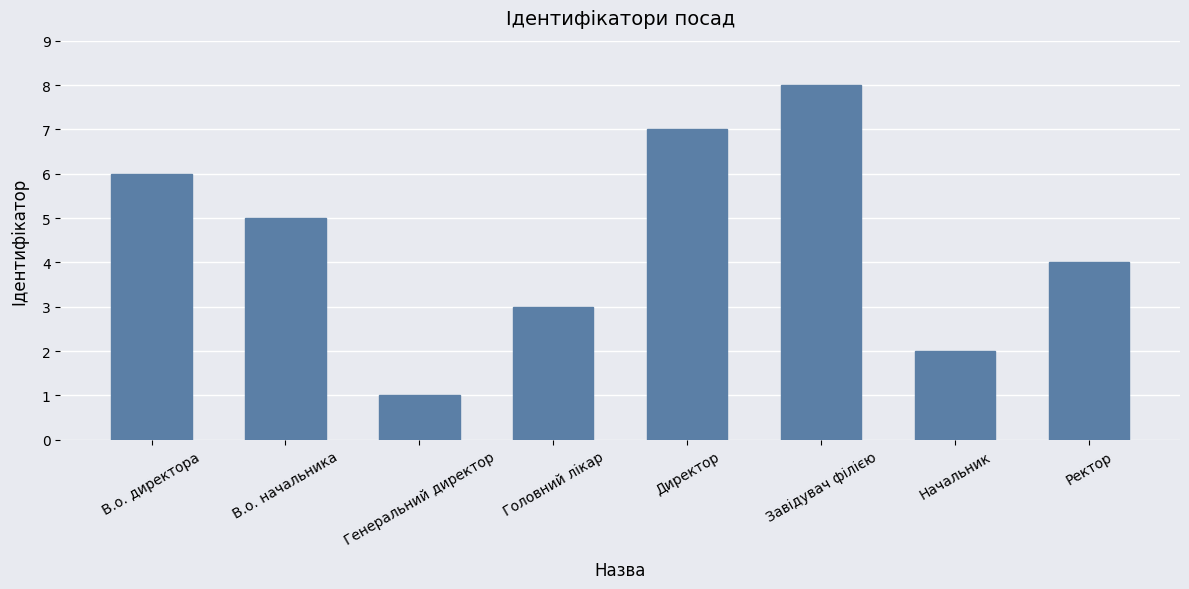

What is the label of the 2nd bar from the left?

В.о. начальника